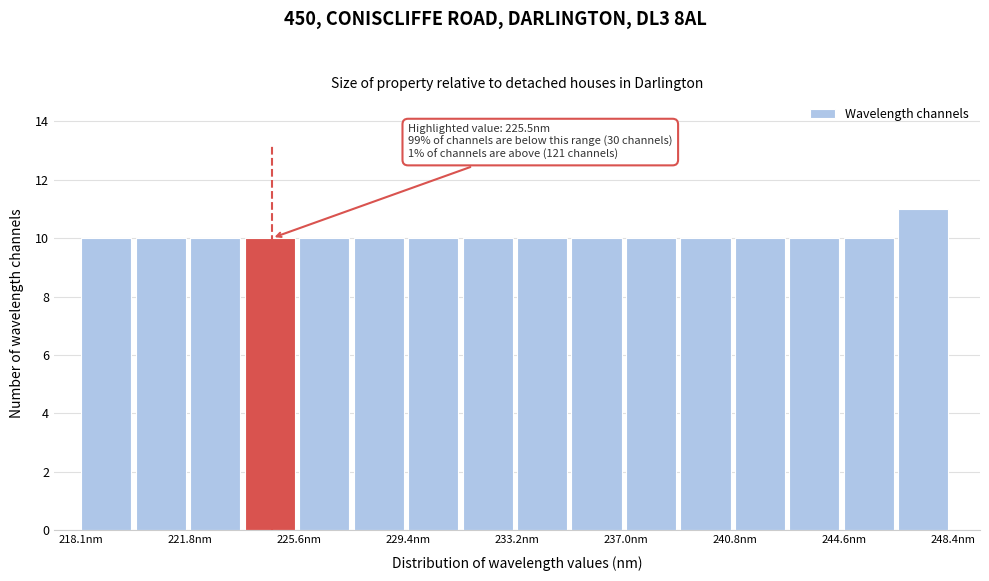

Read against the x-axis, roughly where is the centre of the tallest bar?

247.5